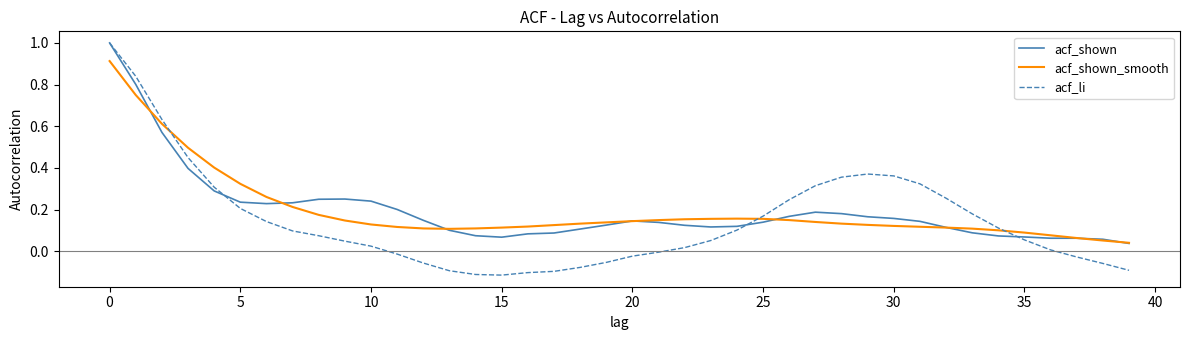

What is the maximum value shown in the chart?

1.0